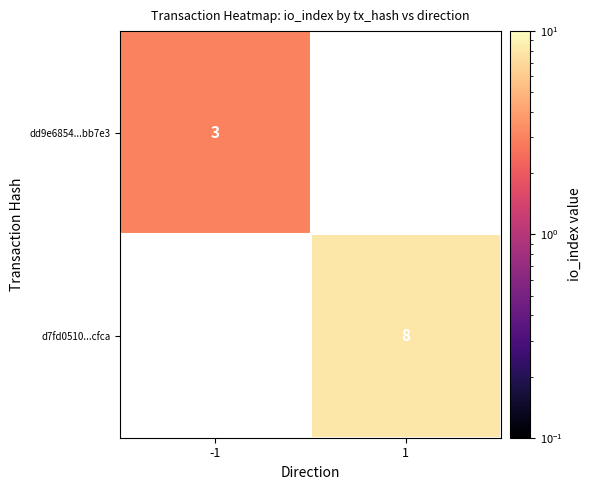

The value of dd9e6854...bb7e3 at -1 is 3. True or false?

True